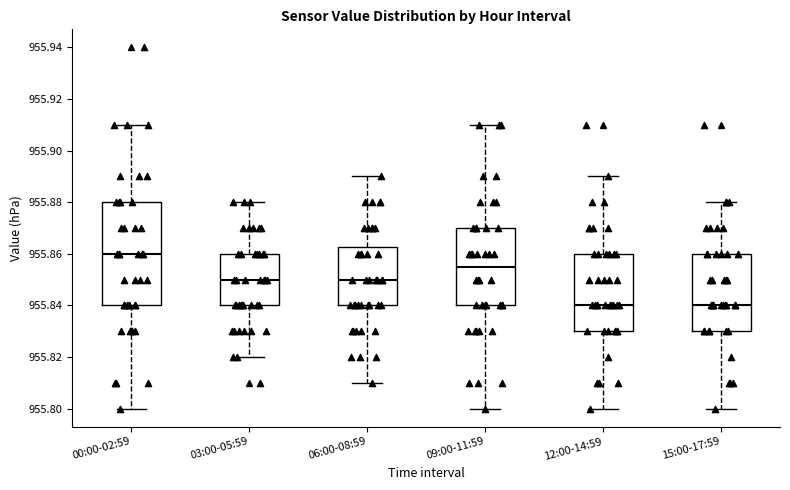

Reading left to right, transcribe this box plot: for each box, give where its median line is, the range the box spans, and where its two whiskers end, as read against the y-axis. The values are not printed on the chart, so give them approximately, as read against the axis.

00:00-02:59: median 955.860, box 955.840 to 955.880, whiskers 955.800 to 955.910
03:00-05:59: median 955.850, box 955.840 to 955.860, whiskers 955.820 to 955.880
06:00-08:59: median 955.850, box 955.840 to 955.862, whiskers 955.810 to 955.890
09:00-11:59: median 955.856, box 955.840 to 955.870, whiskers 955.800 to 955.910
12:00-14:59: median 955.840, box 955.830 to 955.860, whiskers 955.800 to 955.890
15:00-17:59: median 955.840, box 955.830 to 955.860, whiskers 955.800 to 955.880